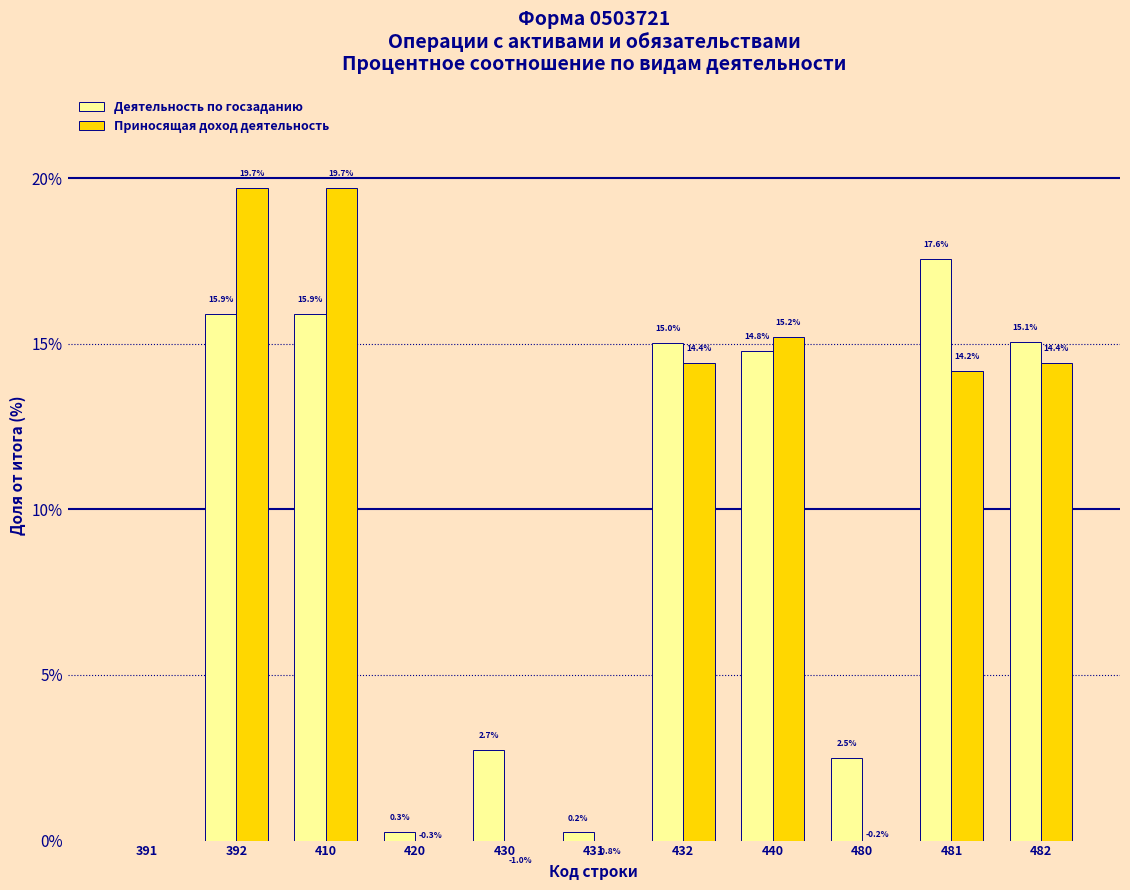

Count the number of categories in the chart.

11